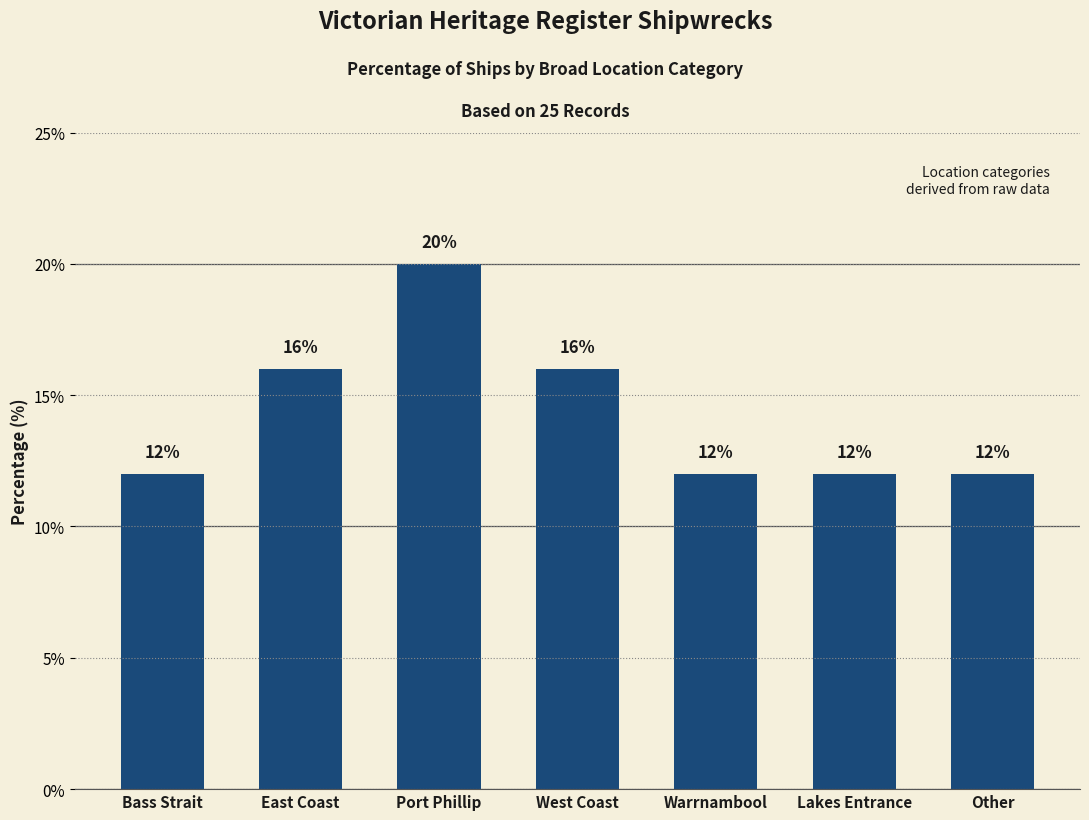

True or false: the data shows 16 at East Coast.

True